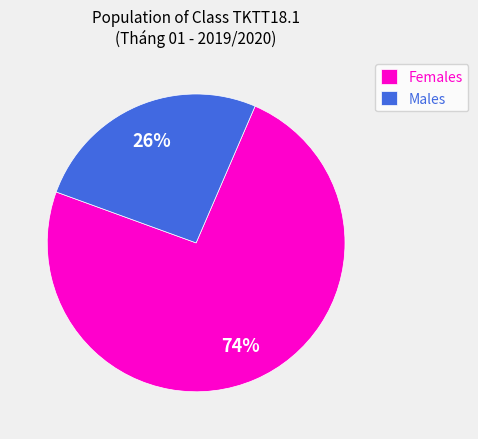

Is it true that Males is 26% of the pie?

True